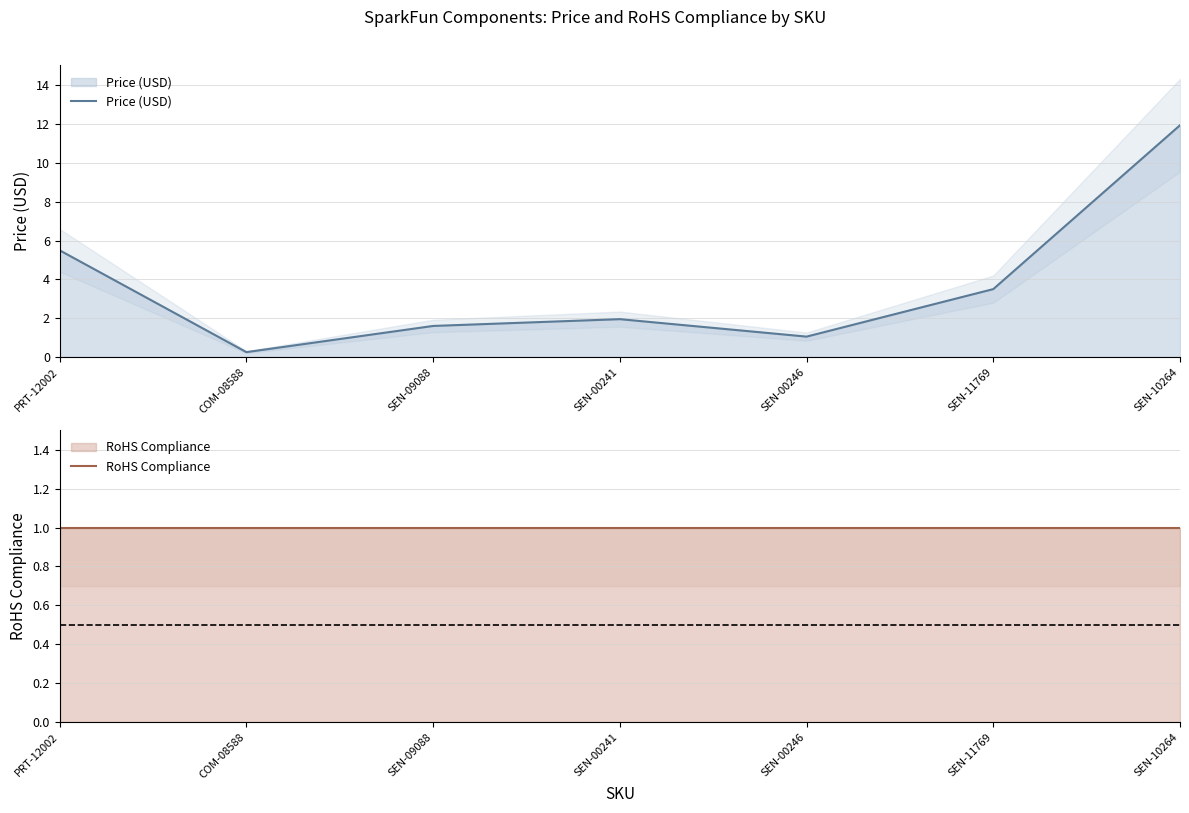

Between SEN-09088 and PRT-12002, which is larger?

PRT-12002